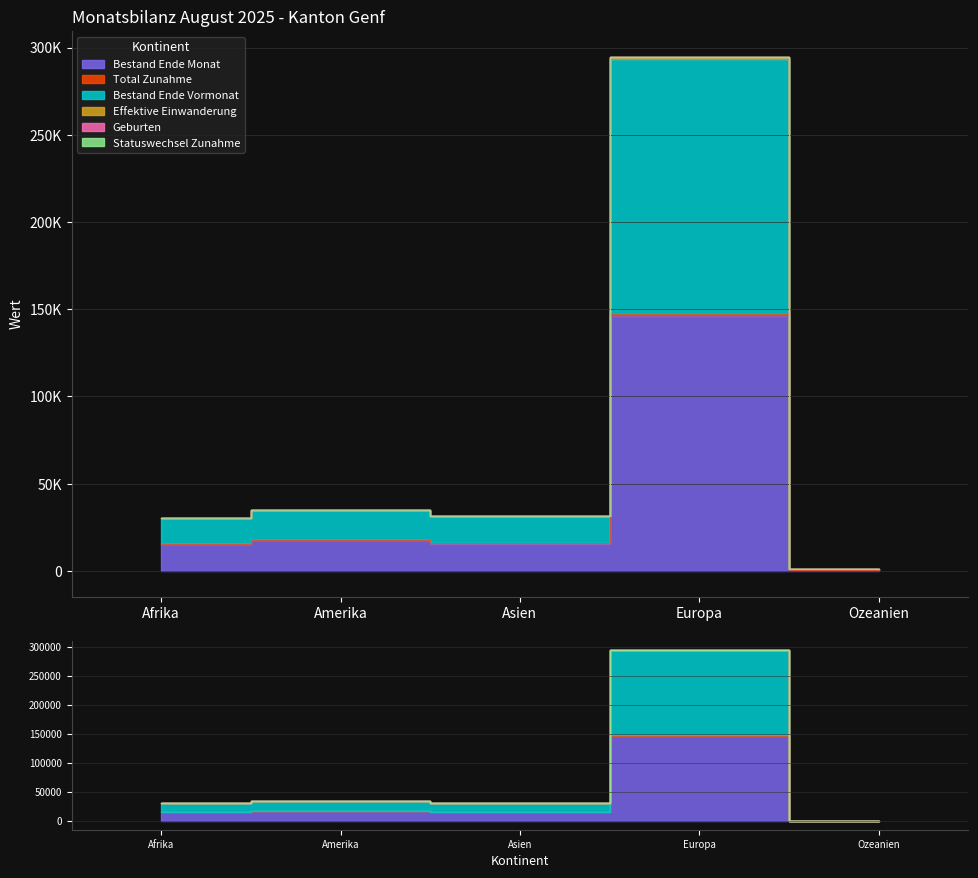

What is the greatest value displayed?

294762